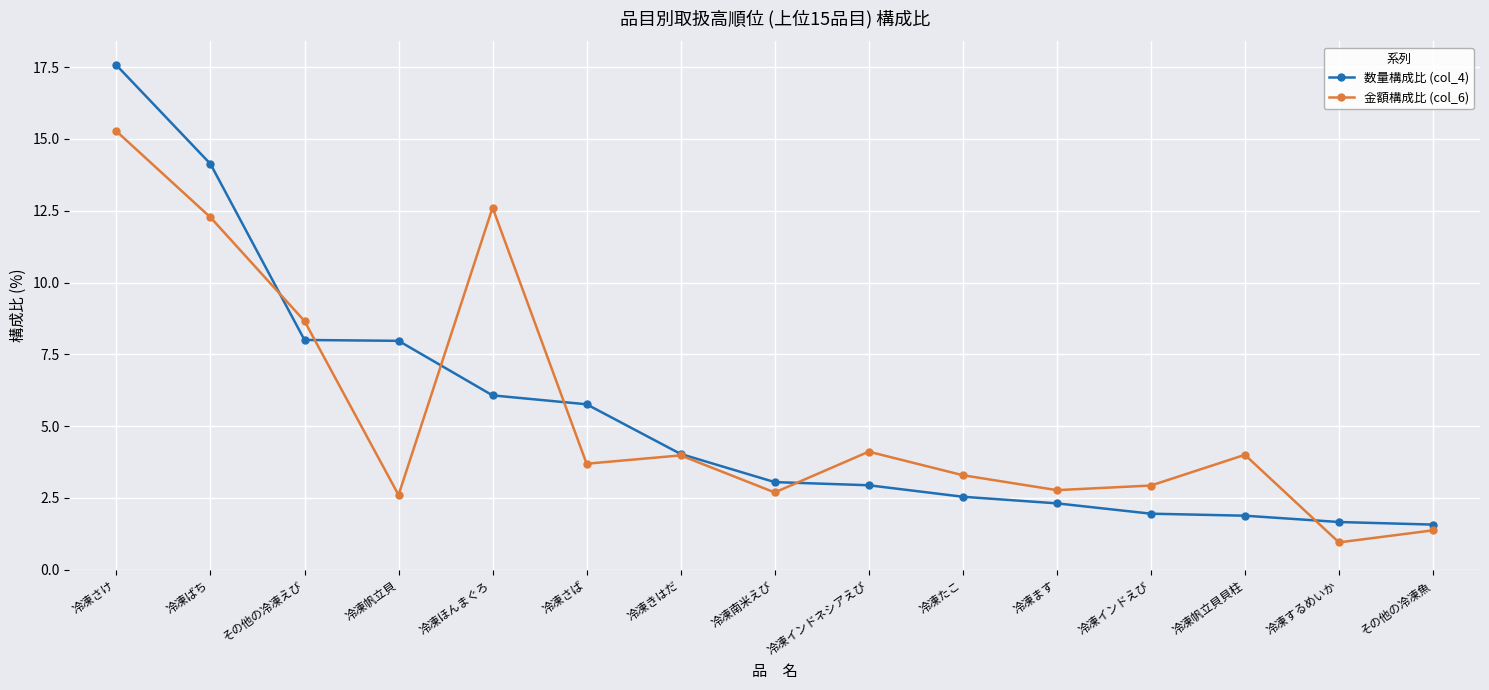

True or false: 数量構成比 (col_4) and 金額構成比 (col_6) intersect in this chart.

True